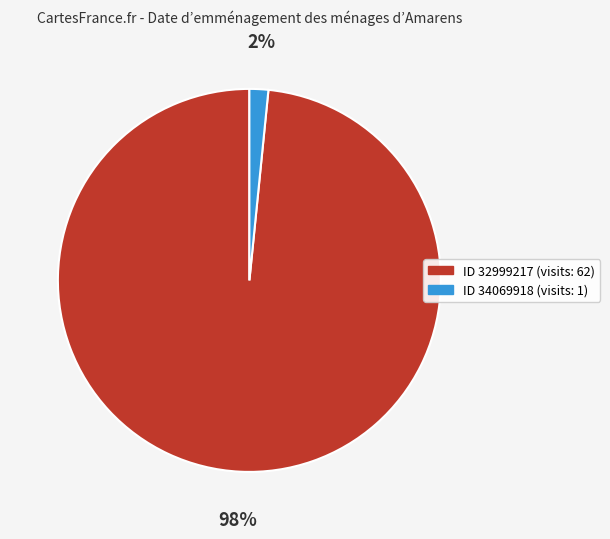

To the nearest percent, what is the average slice percentage?

50%